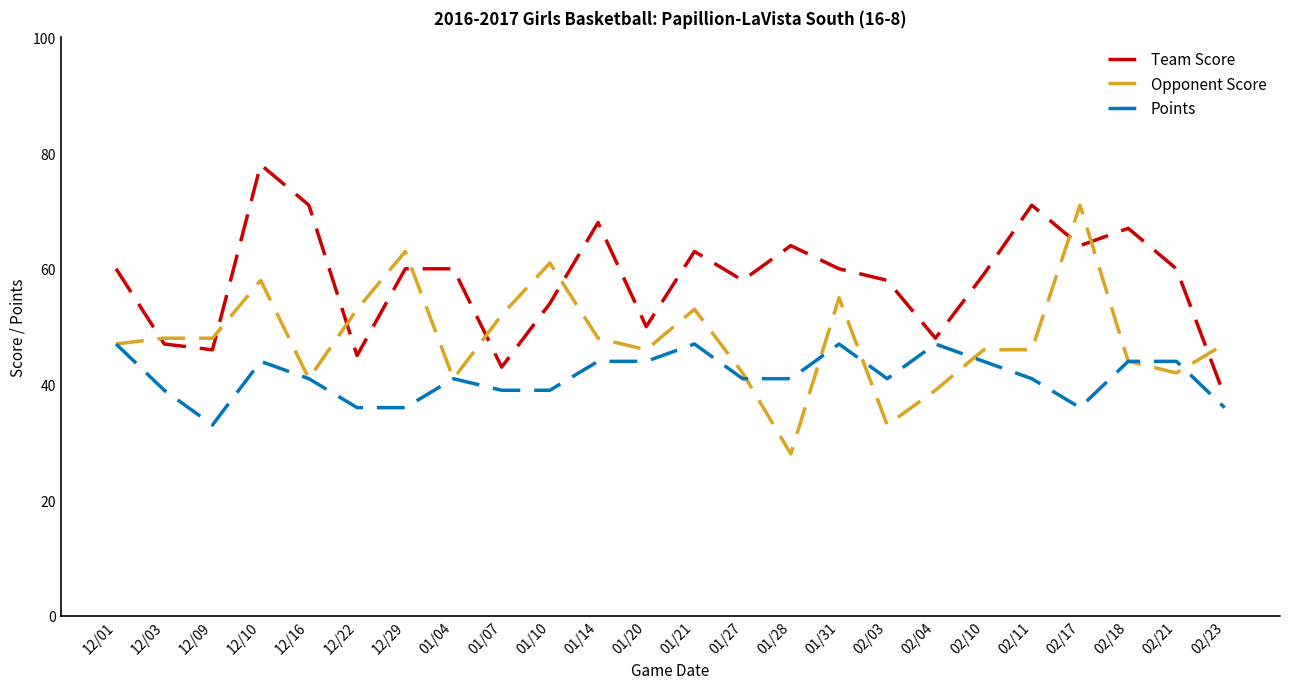

Which series ends up on top after the final intersection of Team Score and Opponent Score?

Opponent Score